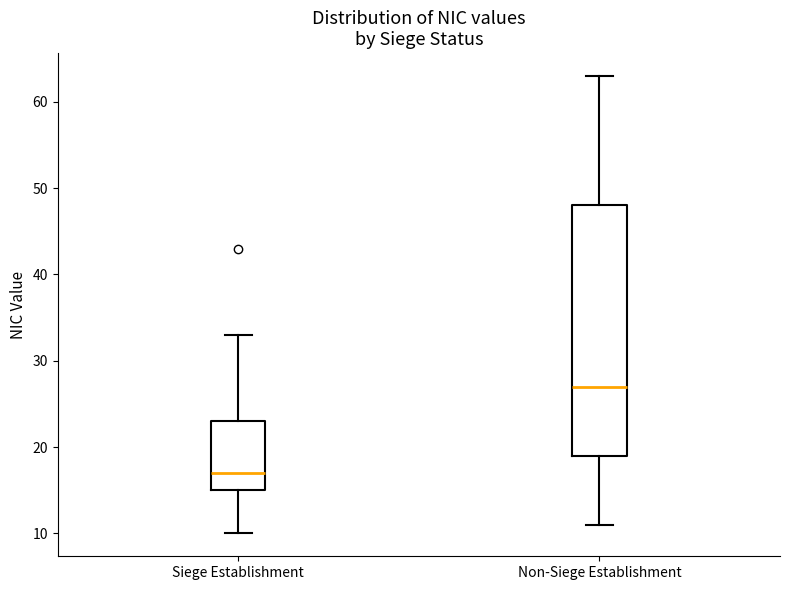

Reading left to right, transcribe this box plot: for each box, give where its median line is, the range the box spans, and where its two whiskers end, as read against the y-axis. The values are not printed on the chart, so give them approximately, as read against the axis.

Siege Establishment: median 17, box 15 to 23, whiskers 10 to 33
Non-Siege Establishment: median 27, box 19 to 48, whiskers 11 to 63